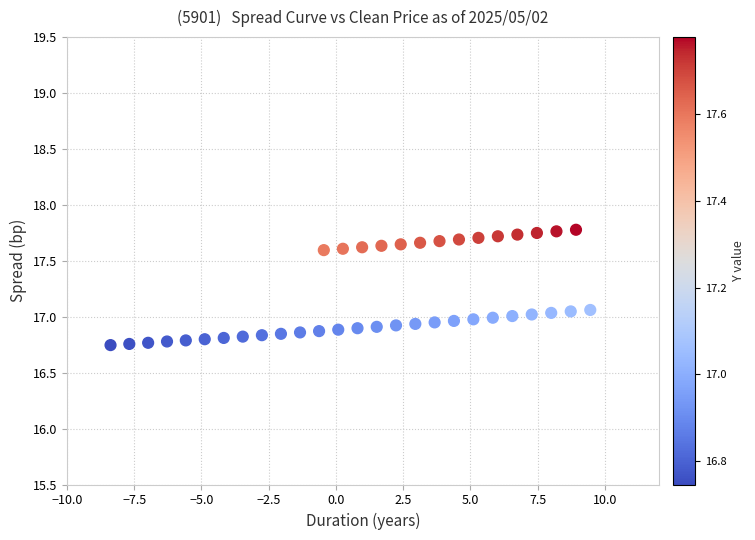

What is the range of X values (max minus min)?

17.8